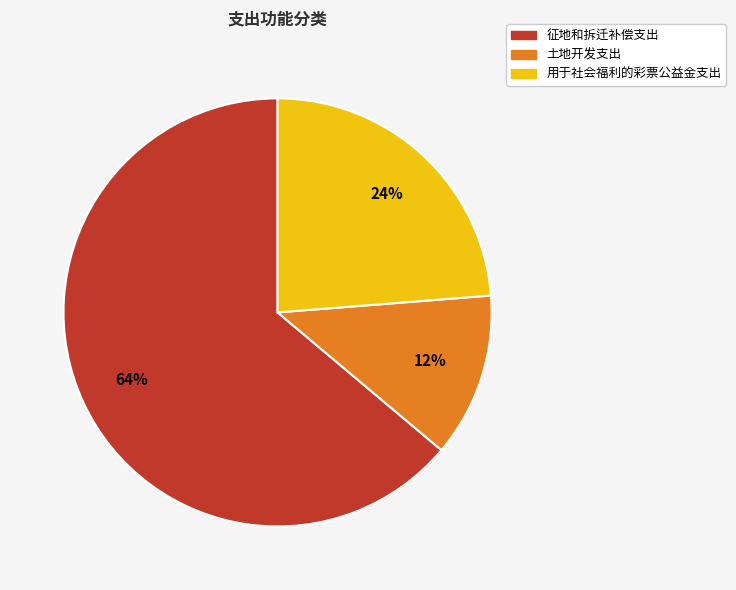

Is it true that 土地开发支出 is 6% of the pie?

False